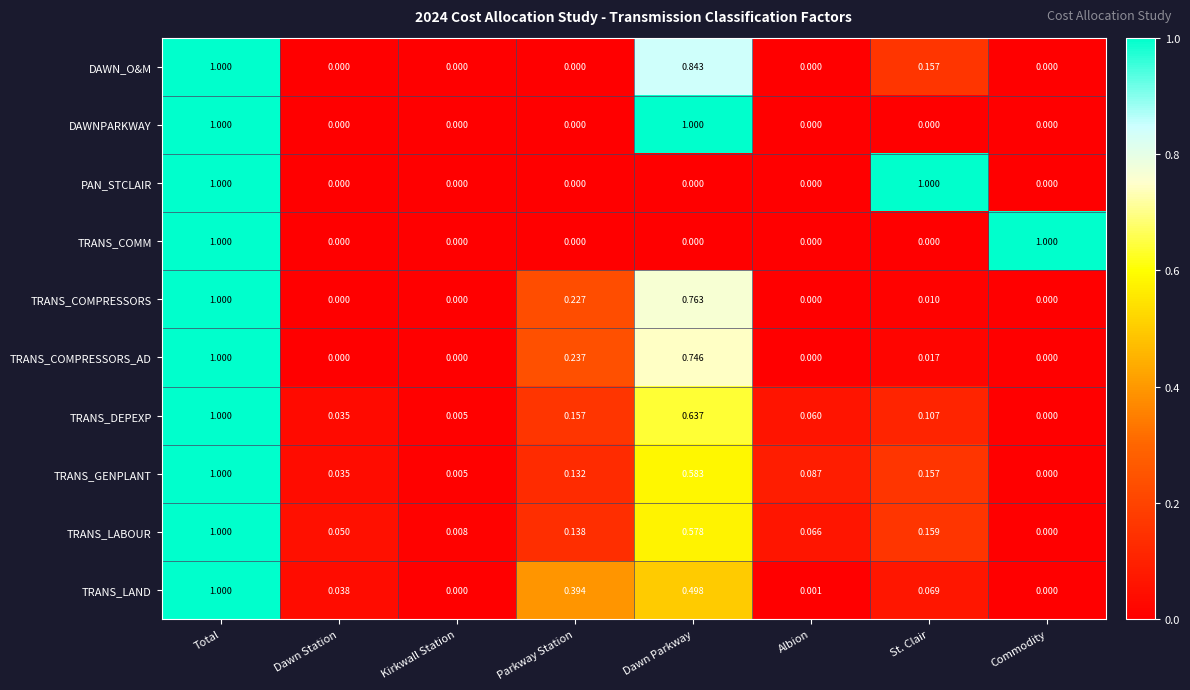

At which label does TRANS_GENPLANT reach its minimum?

Commodity